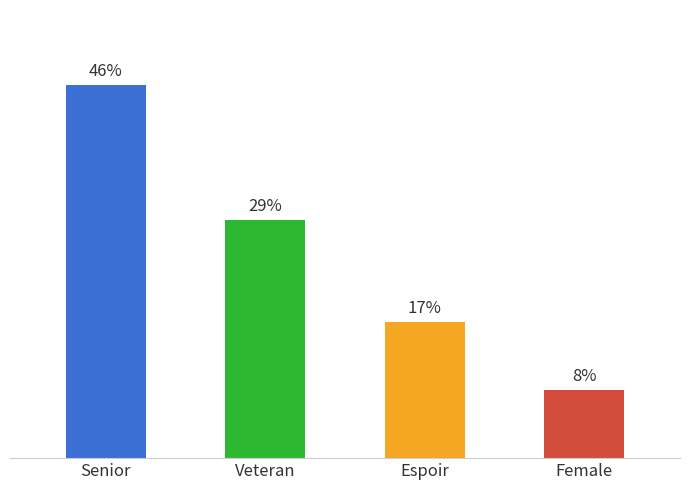

List the labels in order of value, smallest first.

Female, Espoir, Veteran, Senior